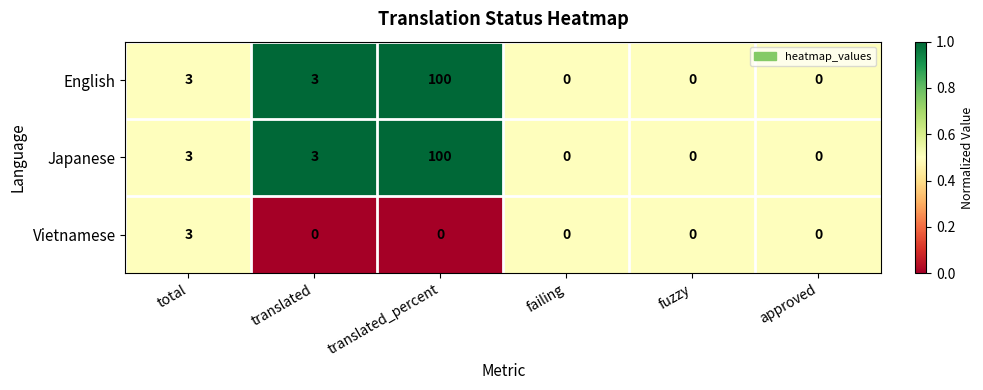

How many Vietnamese values are between 0 and 1?

5